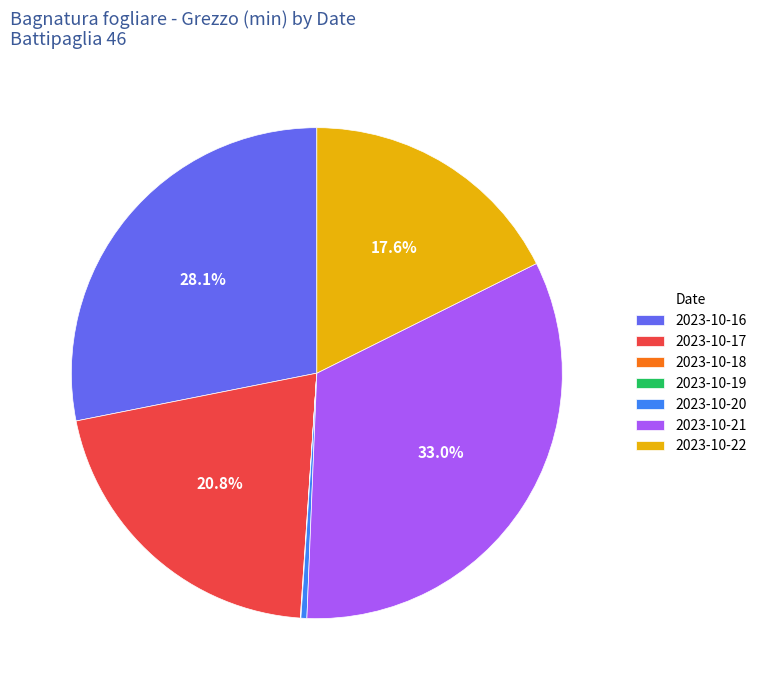

Is 2023-10-20 the majority of the pie?

No